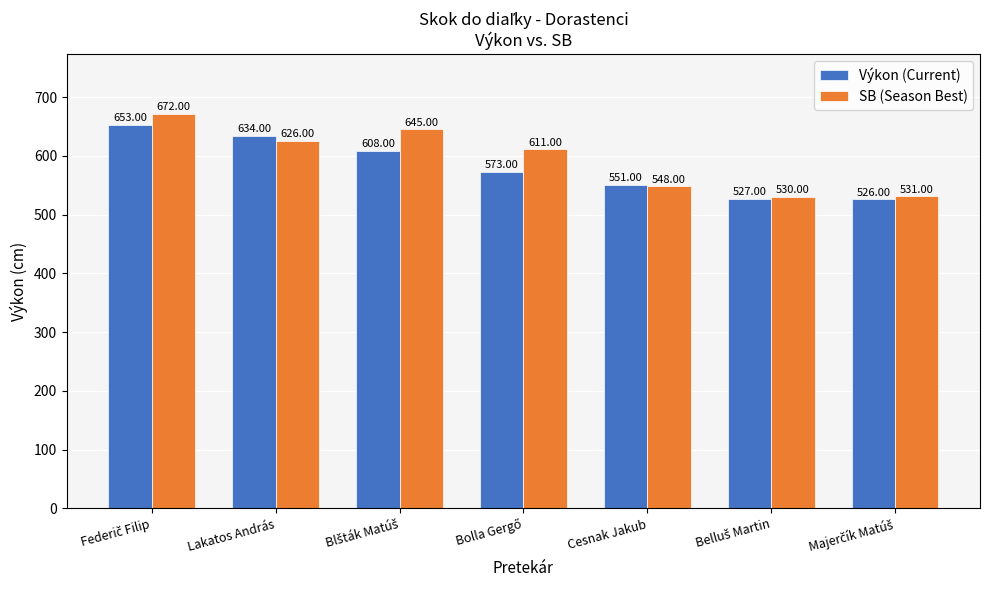

Which series has the widest spread of values?

SB (Season Best)